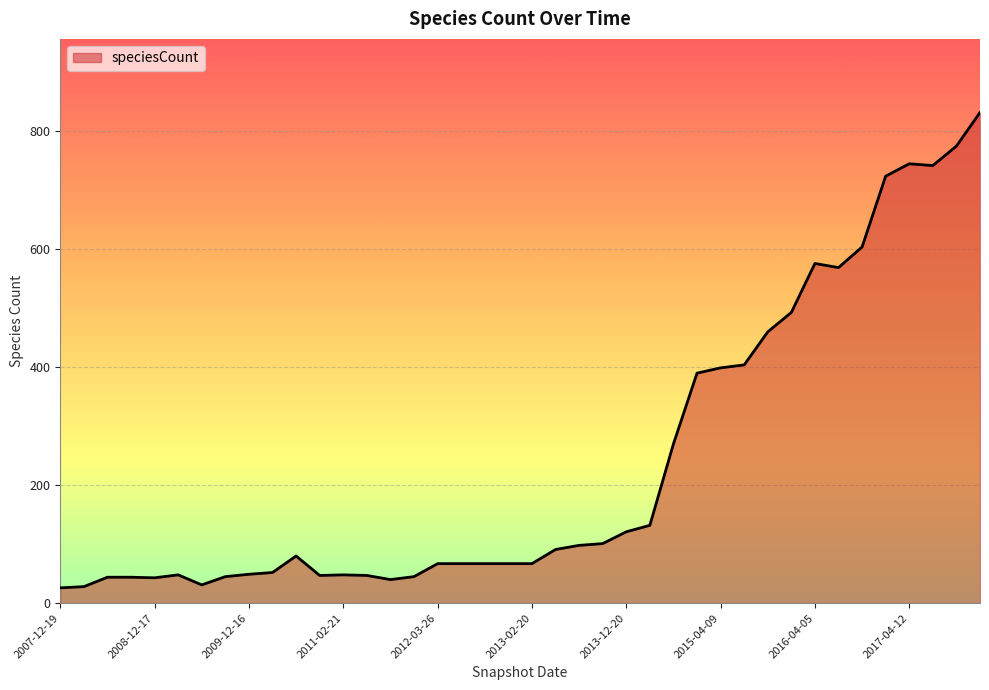

What is the maximum value shown in the chart?

832